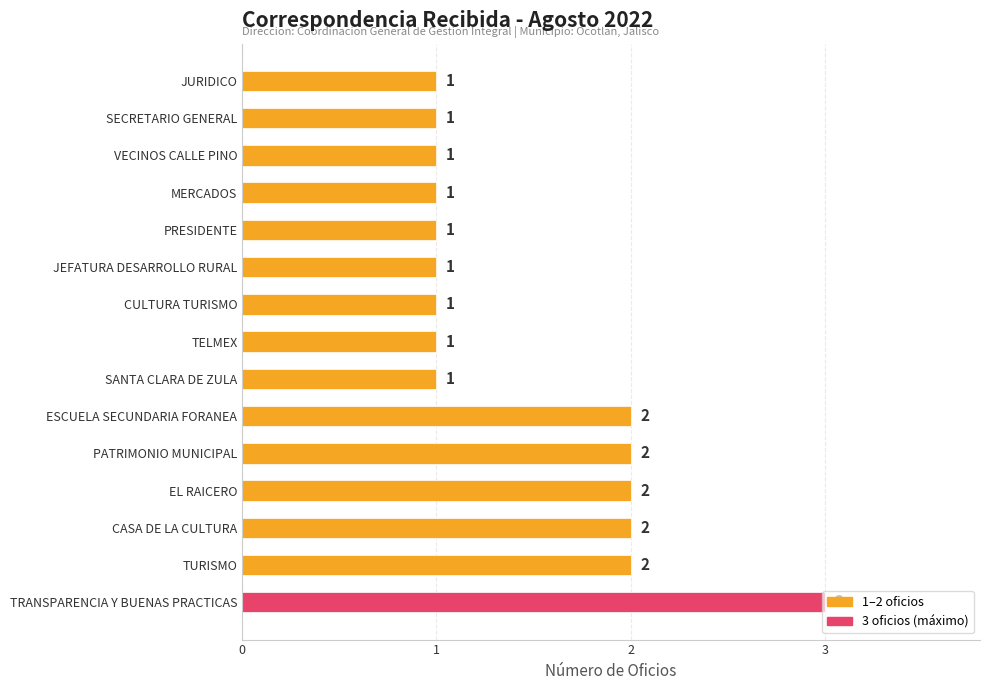

What is the sum of the values at TRANSPARENCIA Y BUENAS PRACTICAS and SANTA CLARA DE ZULA?

4